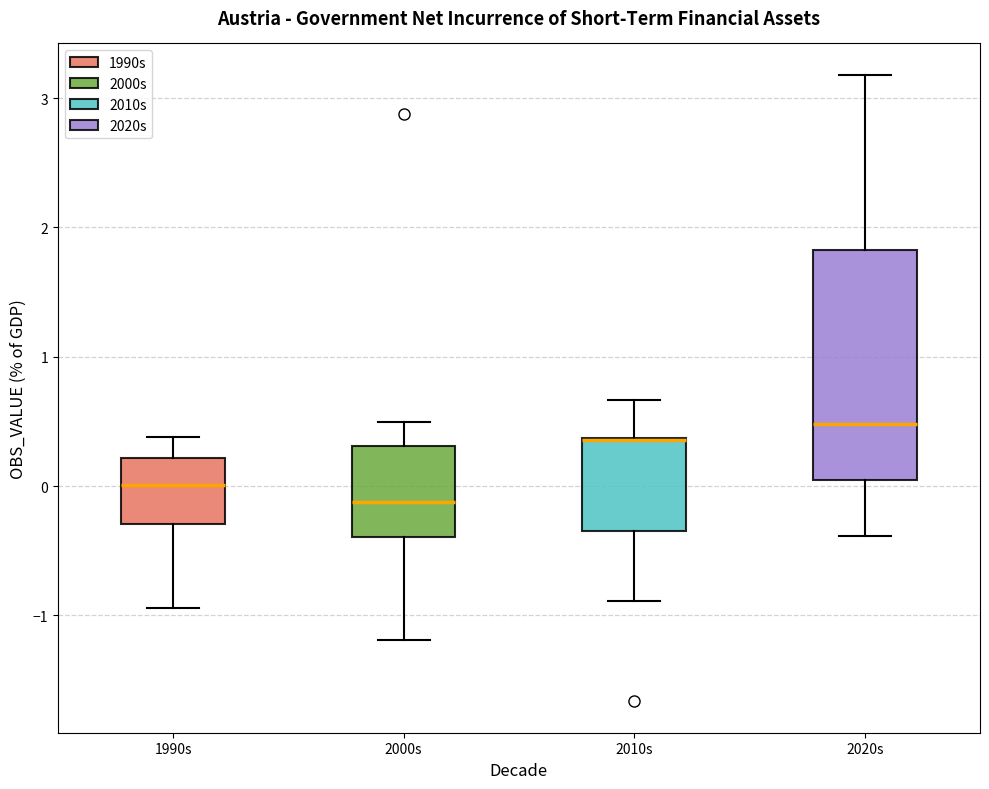

Reading left to right, read every box against the y-axis: the position of its median line, the range the box covers, and the ends of its whiskers. The values are not printed on the chart, so give them approximately, as read against the axis.

1990s: median 0.0, box -0.3 to 0.2, whiskers -0.9 to 0.4
2000s: median -0.1, box -0.4 to 0.3, whiskers -1.2 to 0.5
2010s: median 0.4 (drawn on the box's upper edge), box -0.4 to 0.4, whiskers -0.9 to 0.7
2020s: median 0.5, box 0.0 to 1.8, whiskers -0.4 to 3.2